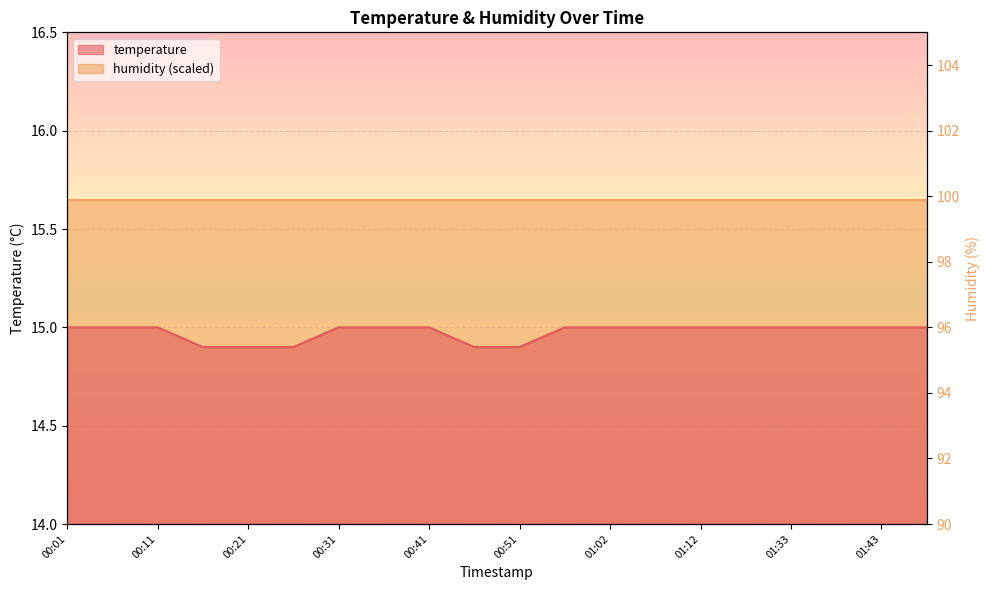

Which has a higher value, 01:07 or 00:51?

01:07